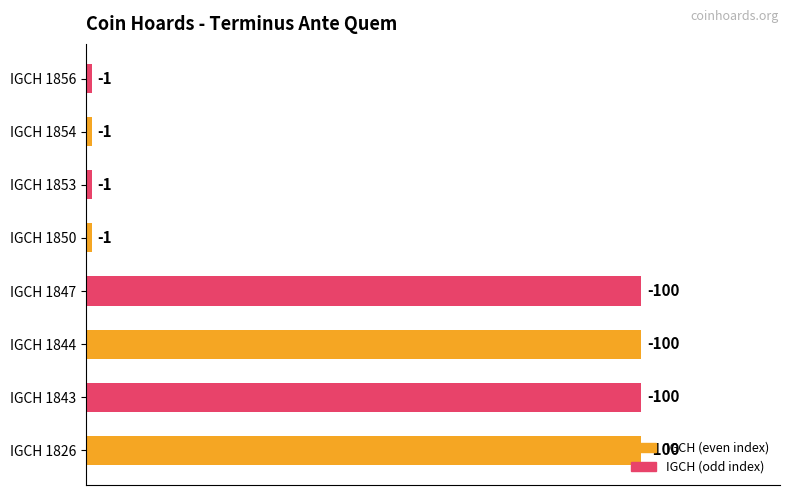

How many bars are there in total?

8